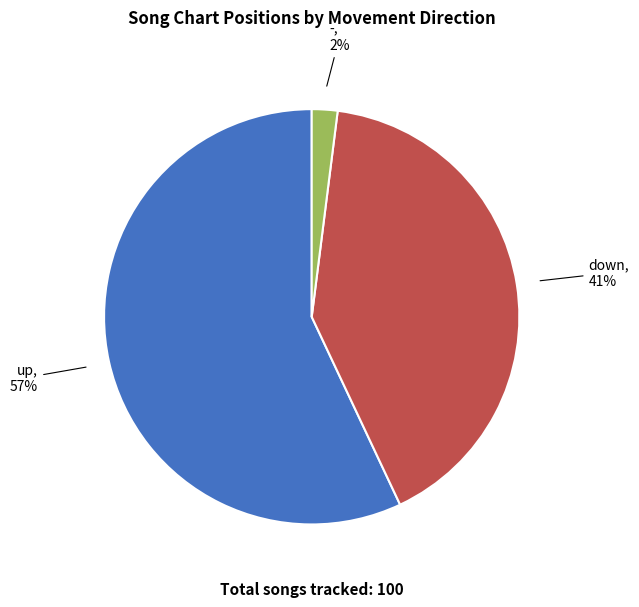

Is there a majority slice in this chart?

Yes